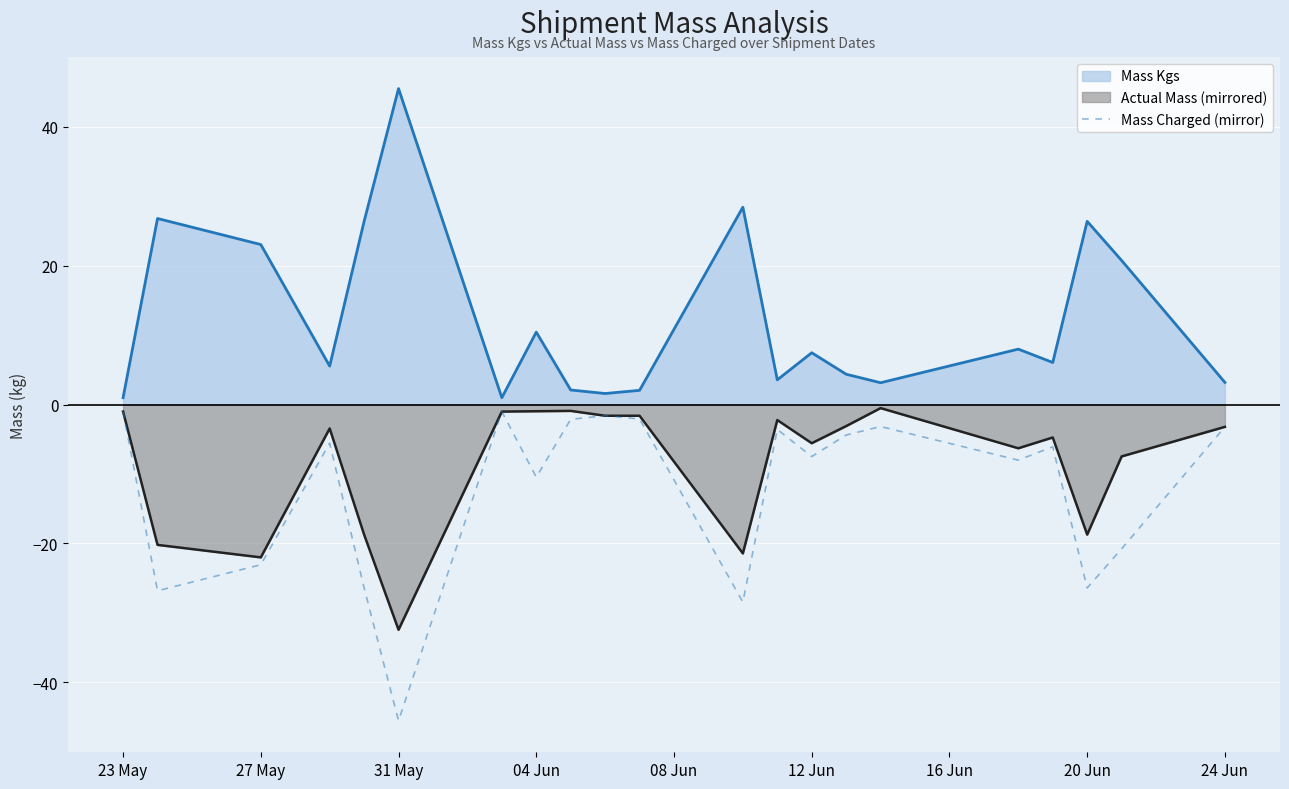

Reading left to right, what are all the values shown in this chart?

-1.0	-26.8	-23.1	-5.5	-26.4	-45.5	-1.0	-10.4	-2.1	-1.6	-2.1	-28.4	-3.6	-7.5	-4.4	-3.2	-8.0	-6.1	-26.4	-20.8	-3.2